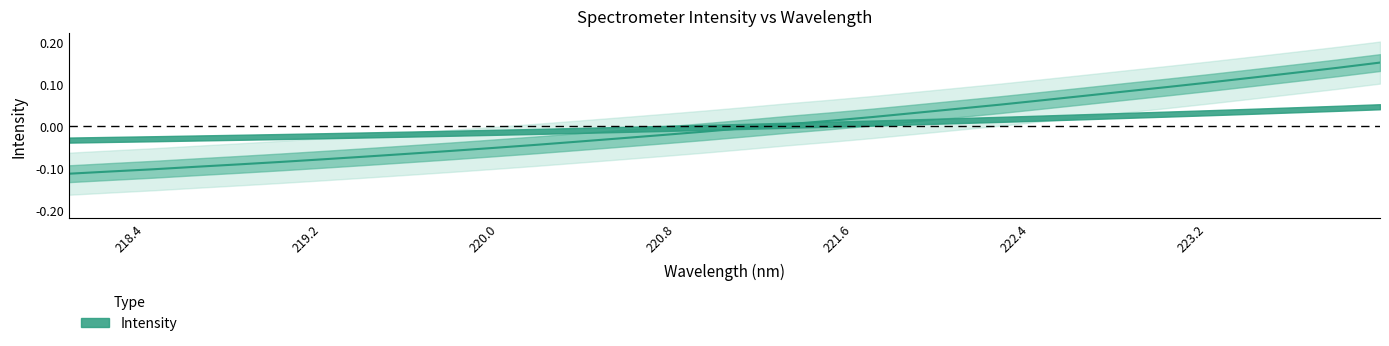

What is the maximum value shown in the chart?

0.1